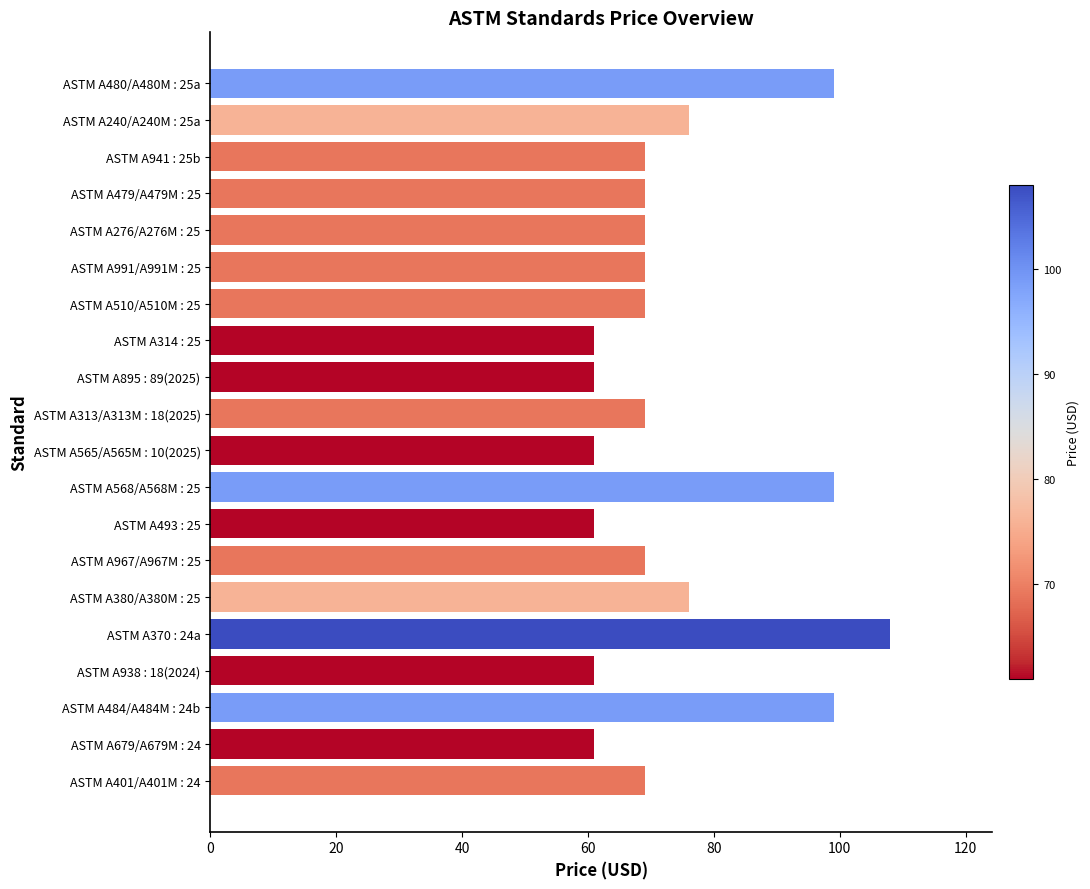

What is the ratio of the value at ASTM A510/A510M : 25 to the value at ASTM A493 : 25?

1.1